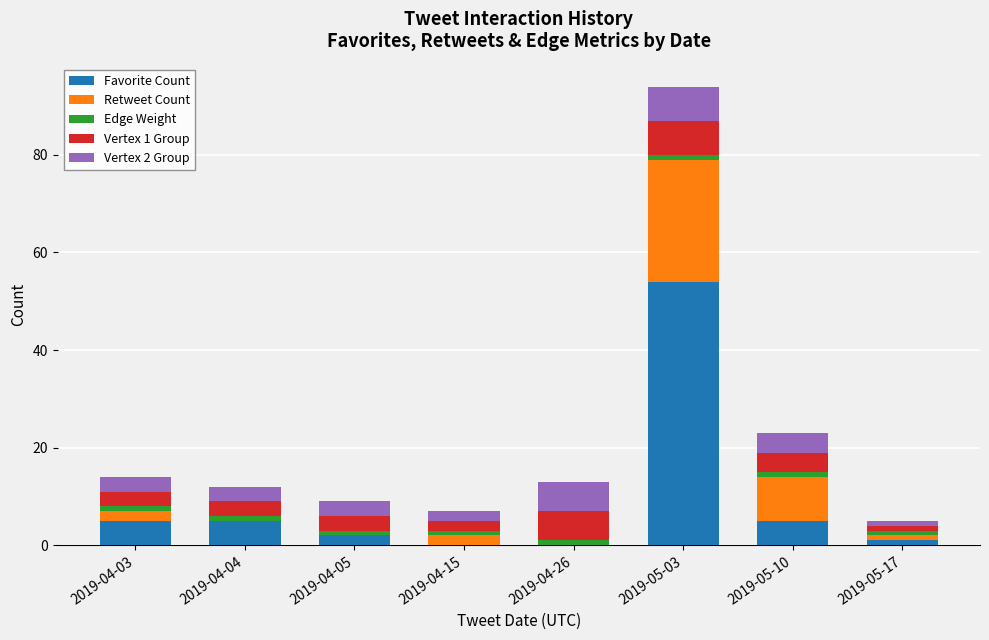

The Favorite Count series shows 1 at 2019-05-17. True or false?

True